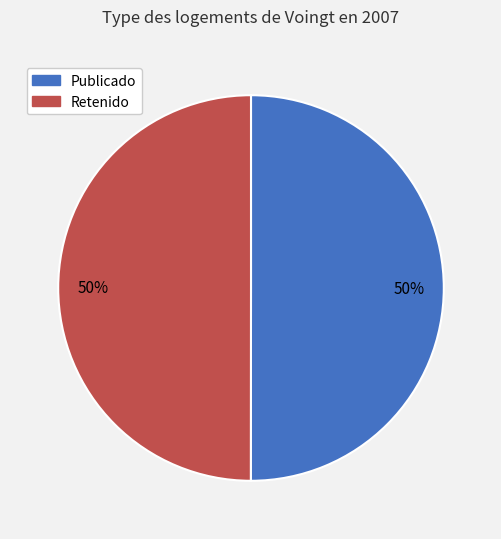

To the nearest percent, what is the average slice percentage?

50%